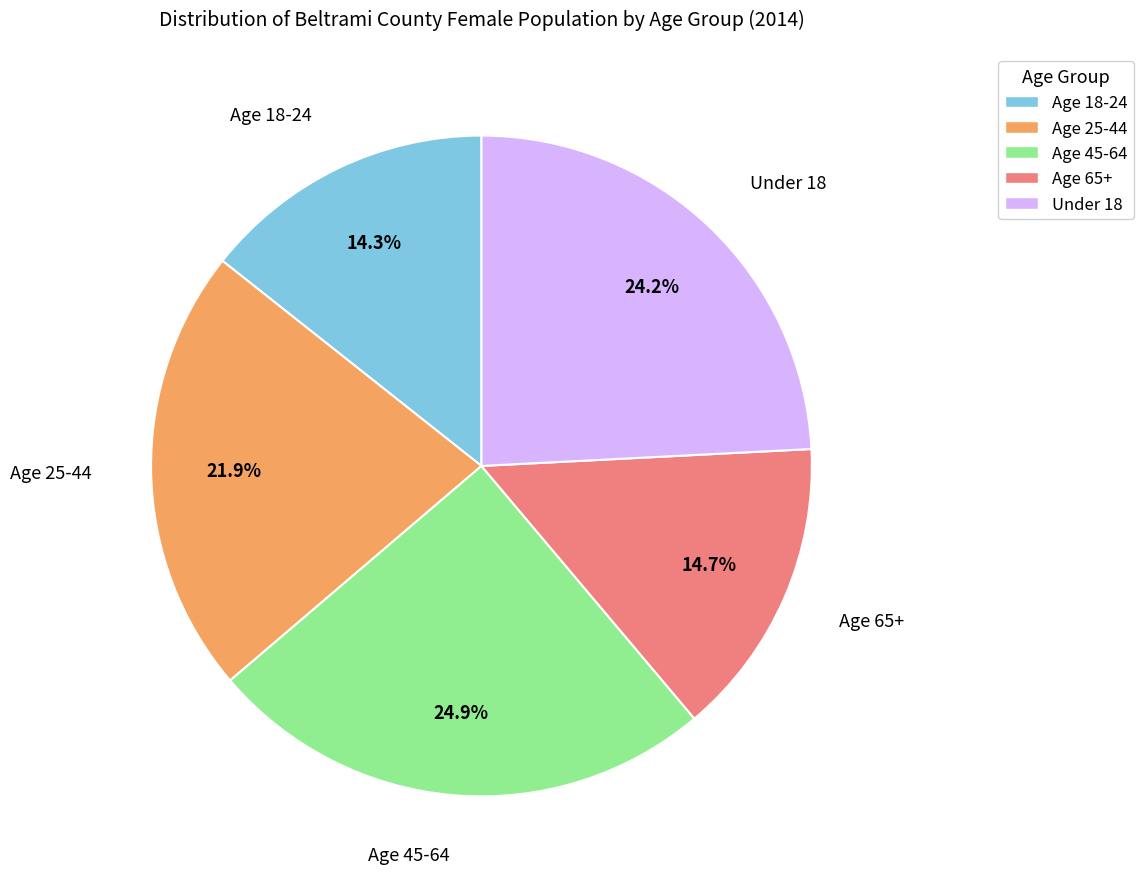

What portion of the pie excludes Age 25-44?

78.1%